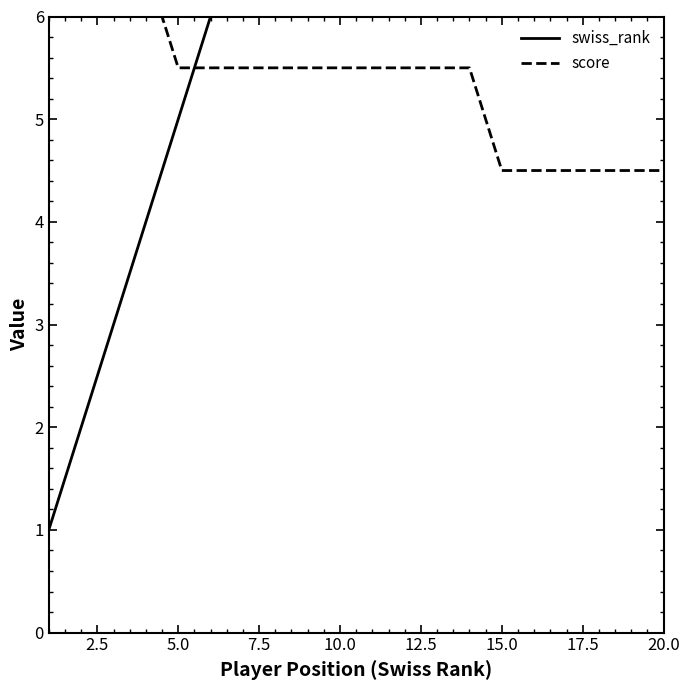

True or false: swiss_rank has a value of 22.8 at 13.

False